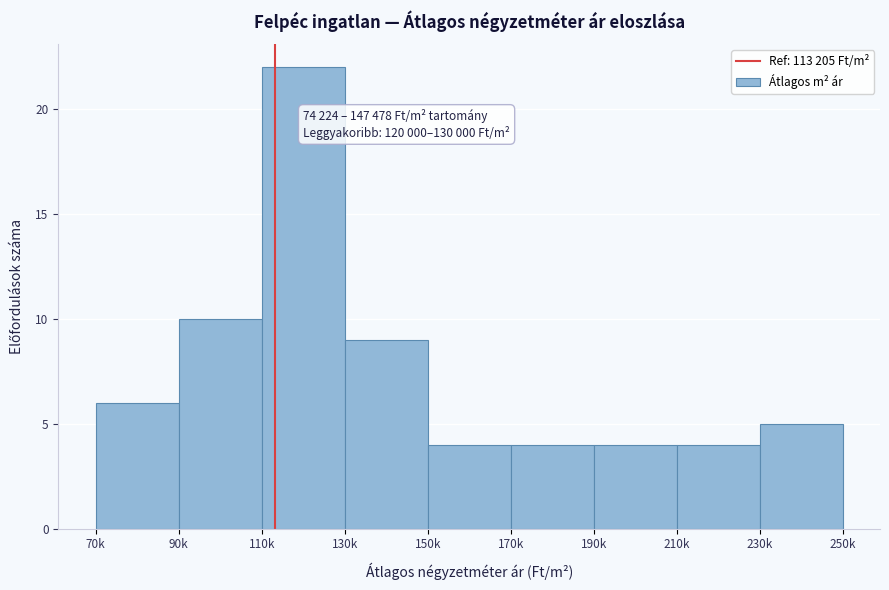

Reading left to right, extract all data points from this chart.

70k=6	90k=10	110k=22	130k=9	150k=4	170k=4	190k=4	210k=4	230k=5